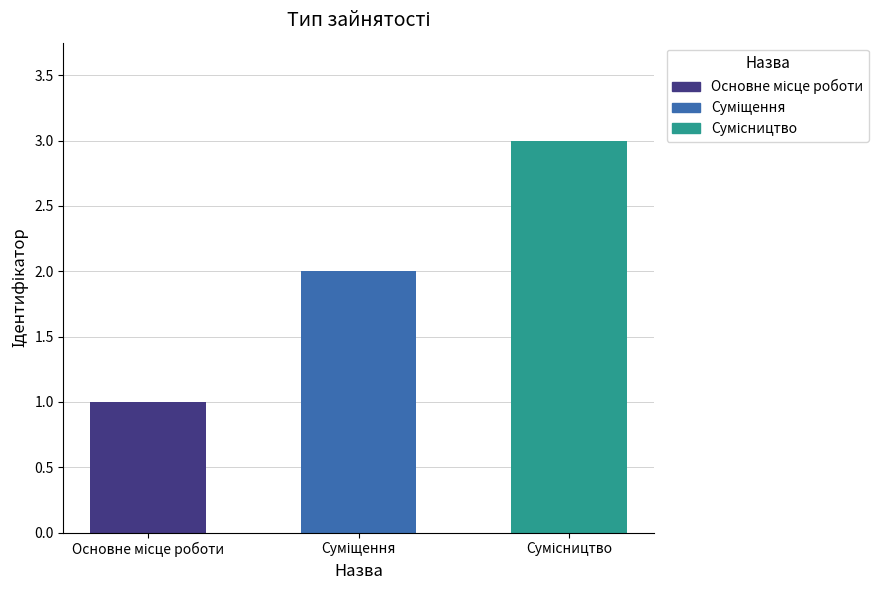

What is the maximum value shown in the chart?

3